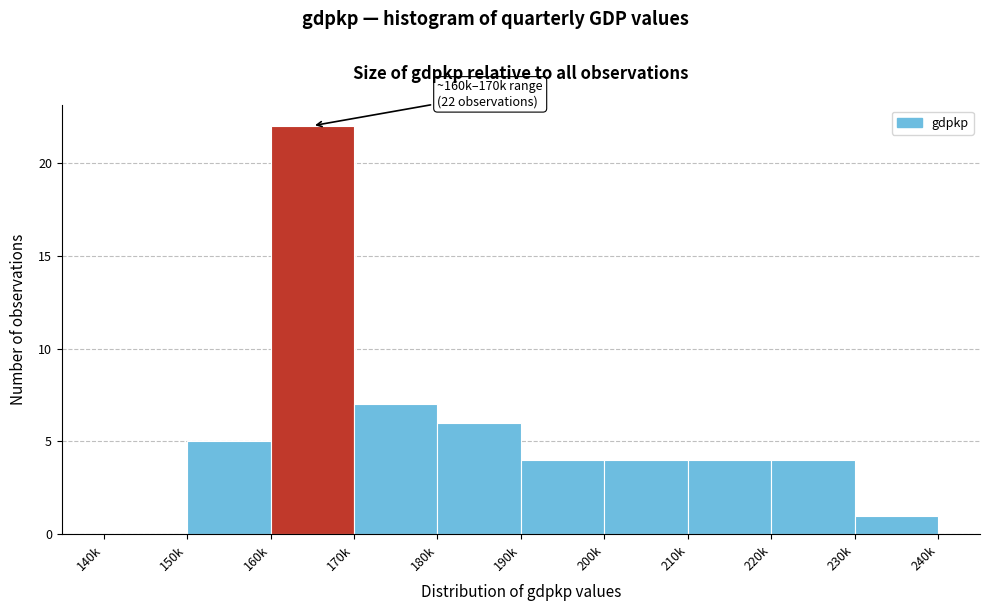

Reading left to right, list all the values displayed in this chart.

140k=0	150k=5	160k=22	170k=7	180k=6	190k=4	200k=4	210k=4	220k=4	230k=1